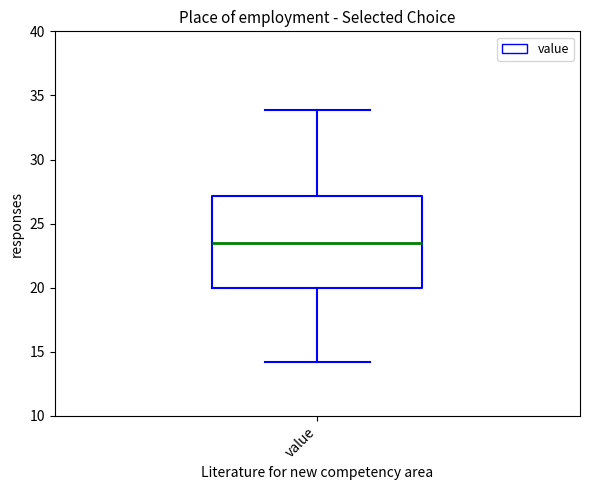

Read this box plot against the y-axis: the position of the median line, the range covered by the box, and the ends of both whiskers. The values are not printed on the chart, so give them approximately, as read against the axis.

median 23.5, box 20.0 to 27.0, whiskers 14.0 to 34.0